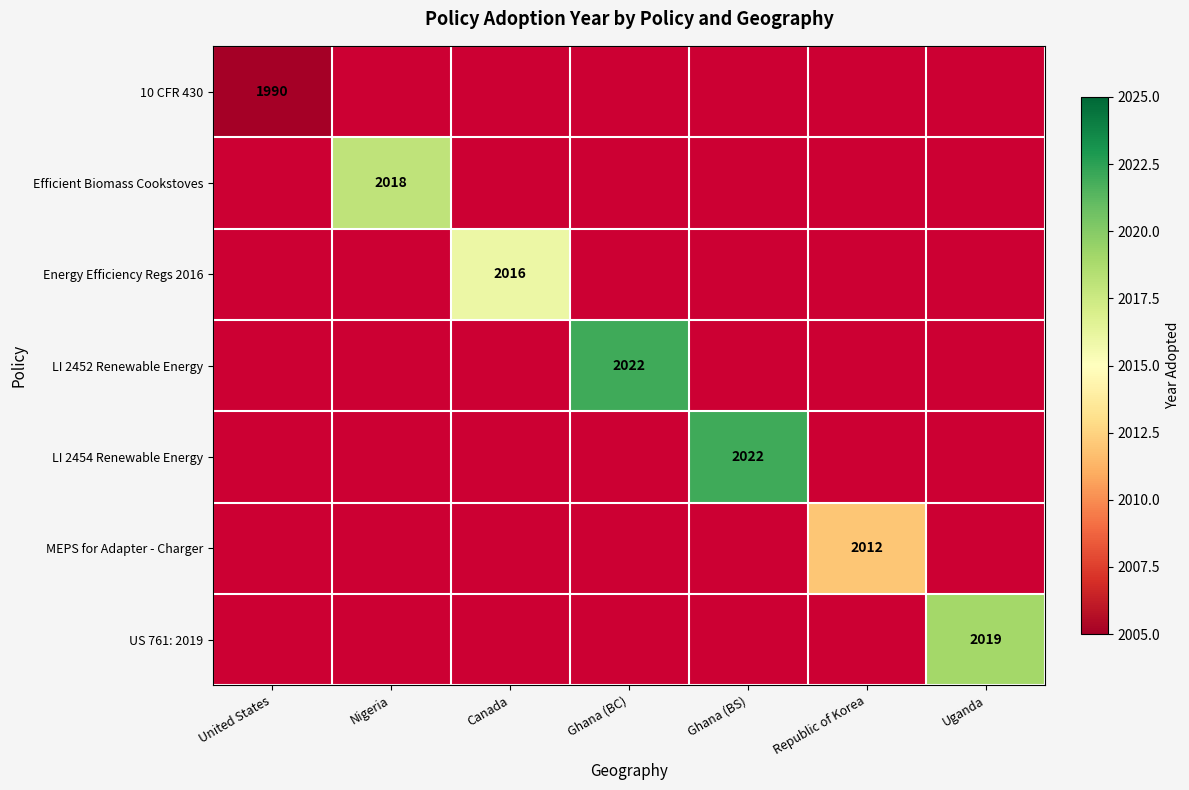

Is it true that 10 CFR 430 equals 1990 at United States?

True